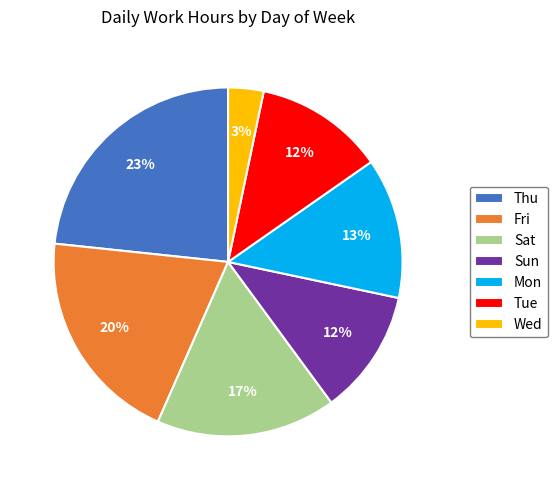

The Mon slice represents 26% of the pie. True or false?

False